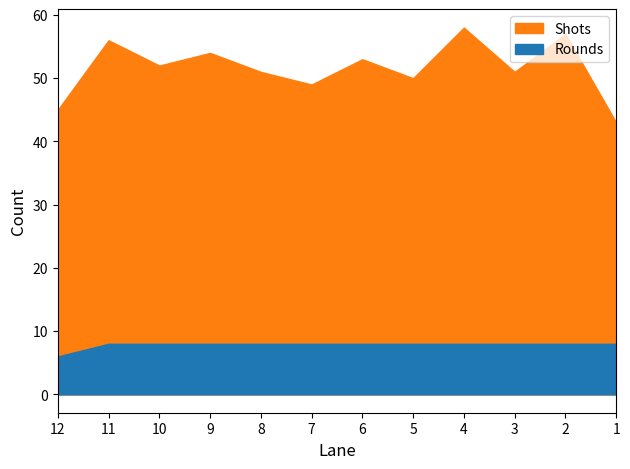

What is the difference between the second highest and minimum values in the Rounds series?

2